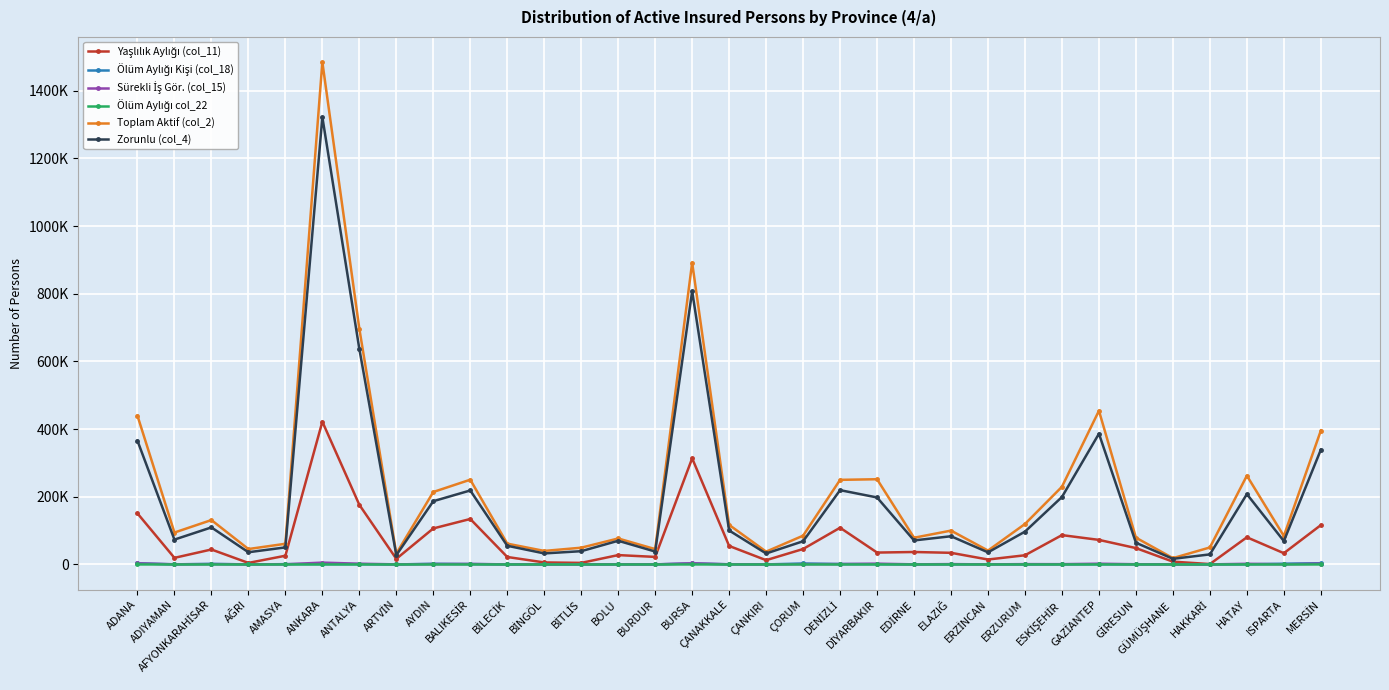

Does the chart have visible grid lines?

Yes